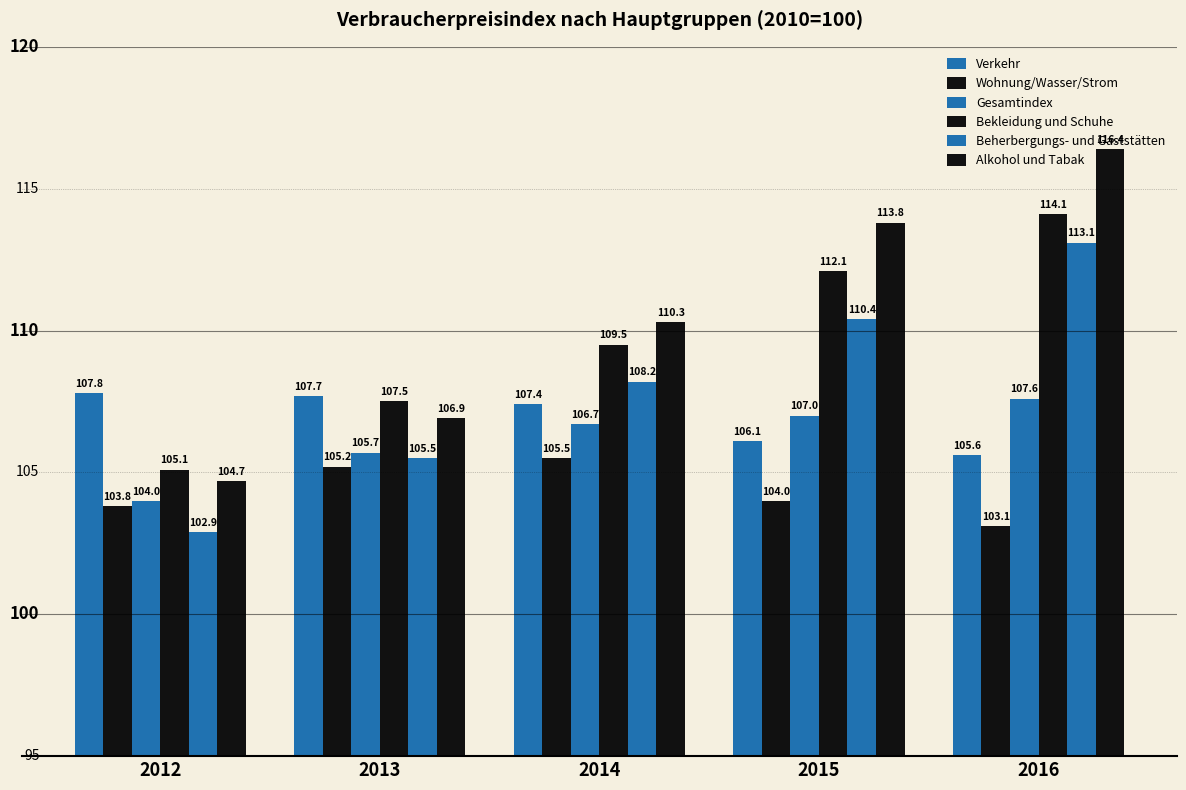

Reading left to right, transcribe all the data shown in this chart.

Verkehr: 107.8	107.7	107.4	106.1	105.6
Wohnung/Wasser/Strom: 103.8	105.2	105.5	104.0	103.1
Gesamtindex: 104.0	105.7	106.7	107.0	107.6
Bekleidung und Schuhe: 105.1	107.5	109.5	112.1	114.1
Beherbergungs- und Gaststätten: 102.9	105.5	108.2	110.4	113.1
Alkohol und Tabak: 104.7	106.9	110.3	113.8	116.4